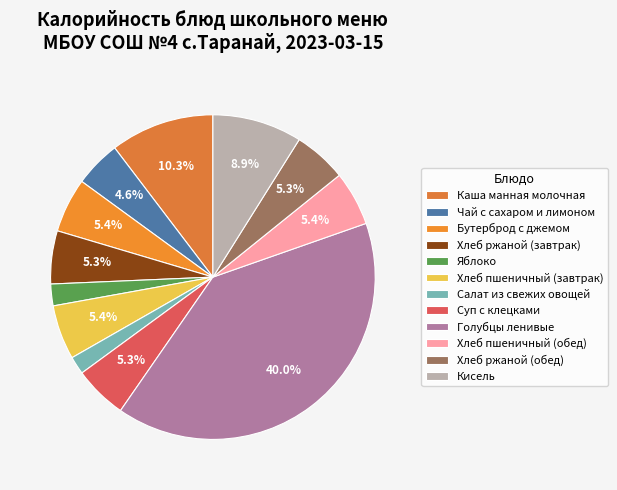

What is the largest slice in the pie chart?

Голубцы ленивые